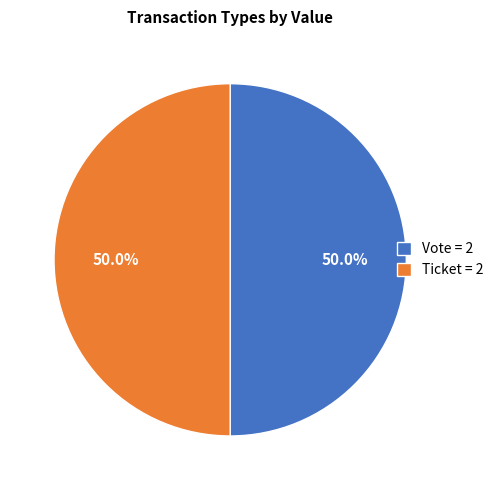

Combined, what portion of the pie is Ticket = 2 and Vote = 2?

100.0%